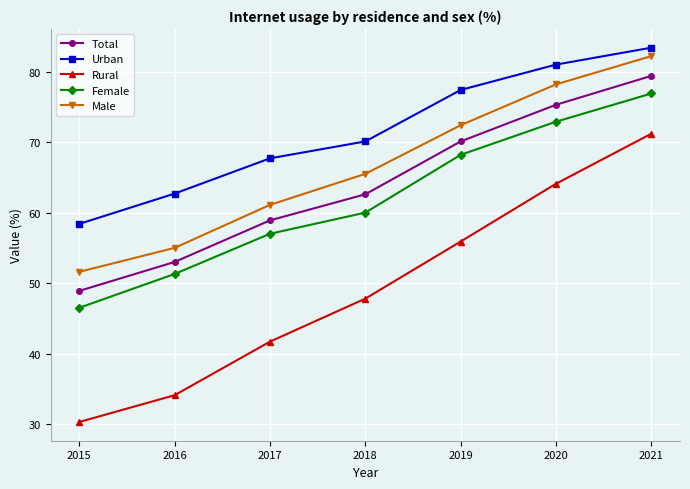

True or false: Male has a value of 51.6 at 2015.

True